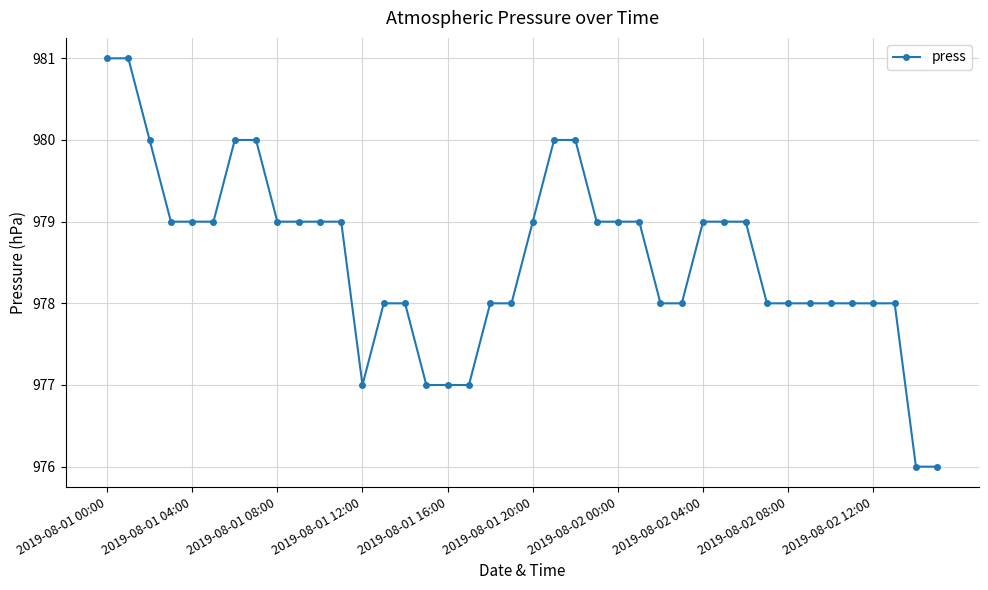

What is the smallest value displayed?

976